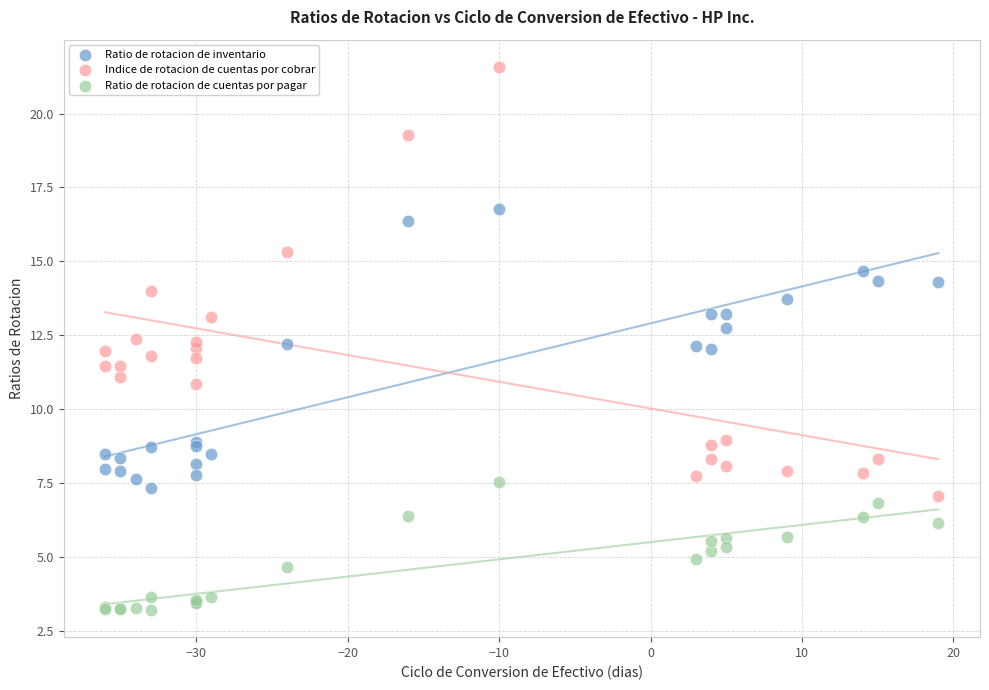

What is the X range (max minus min) for the scatter plot?

55.0